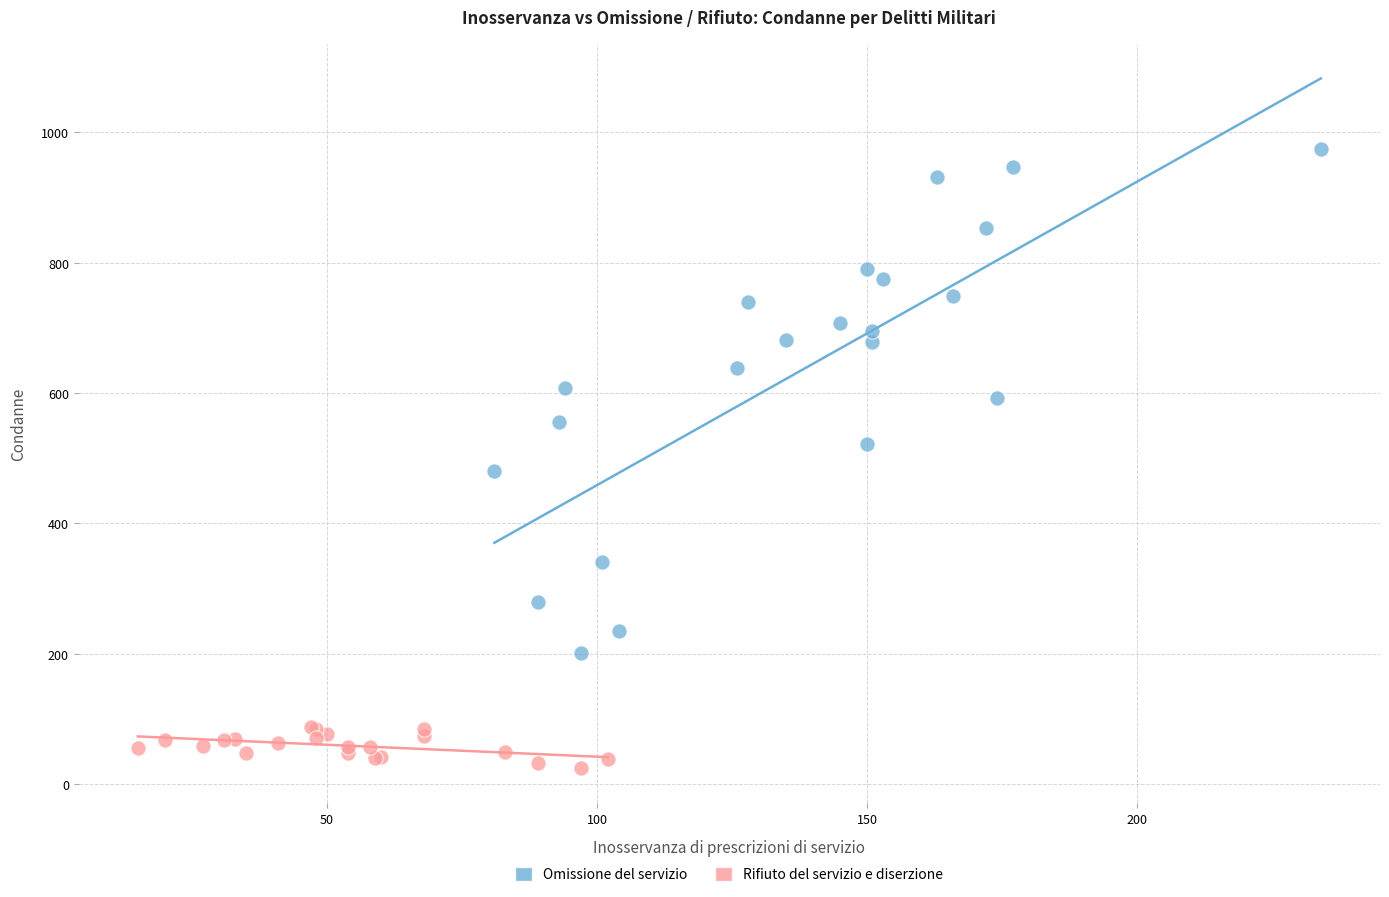

What are all the series names shown in the legend?

Omissione del servizio, Rifiuto del servizio e diserzione